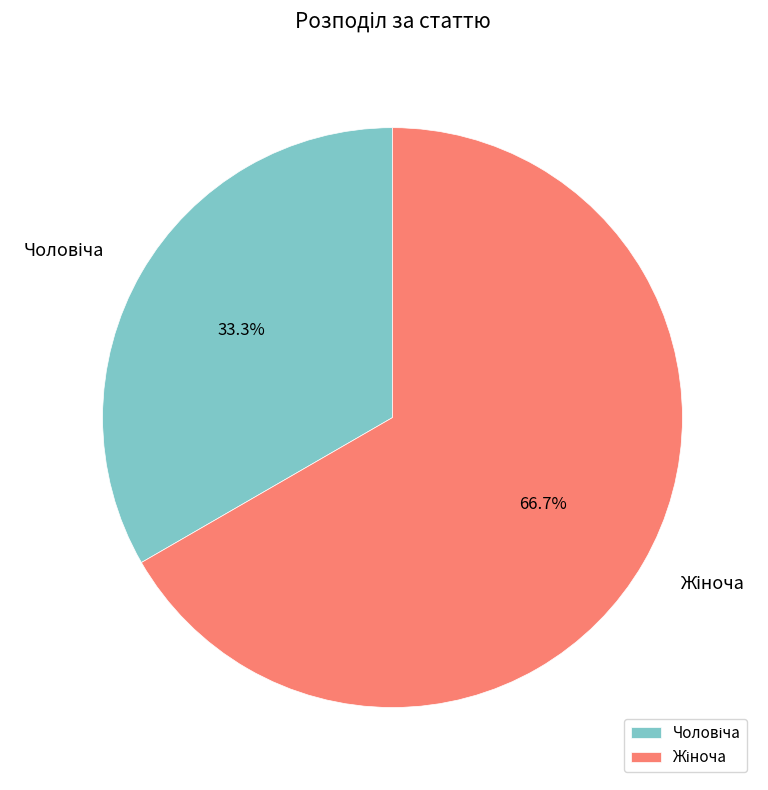

Count the number of slices in the pie.

2